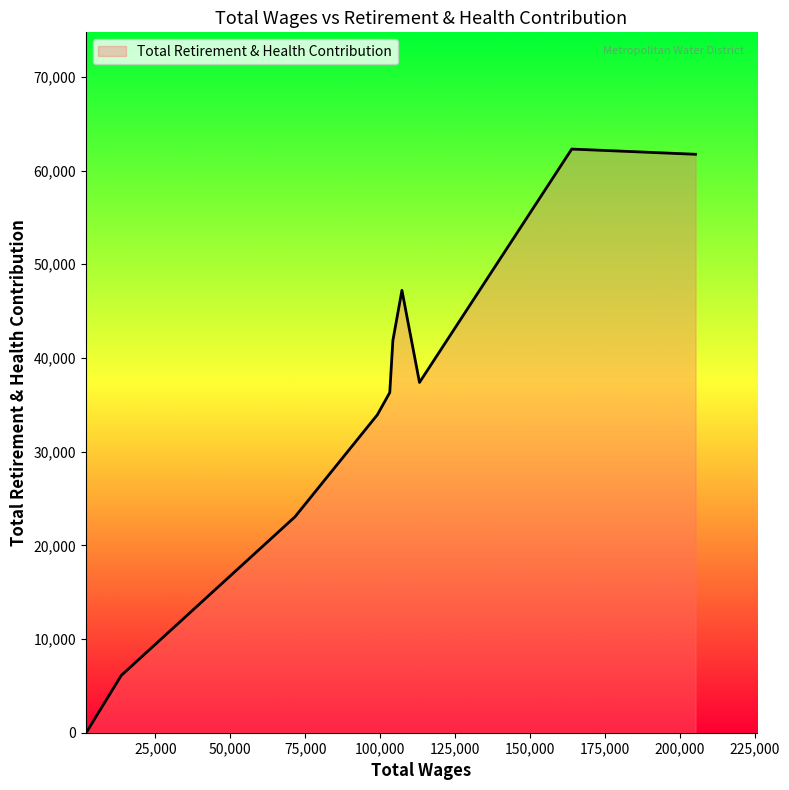

What is the difference between the maximum and minimum values?

62115